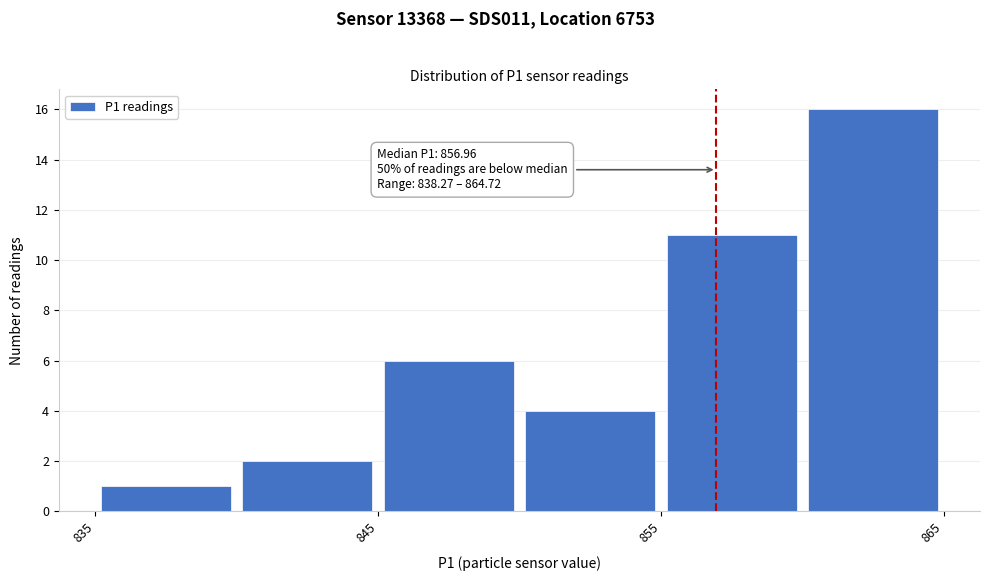

Over which range of the x-axis is the bar tallest?

860 to 865